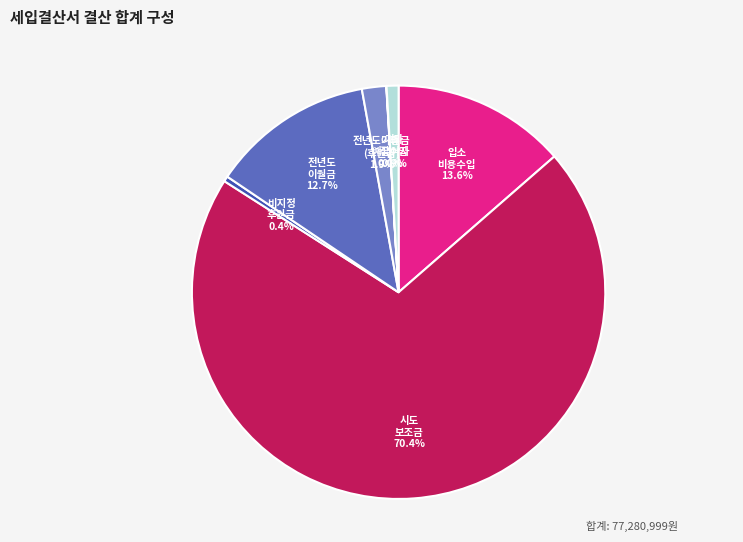

Is there any slice that represents more than half of the pie?

Yes